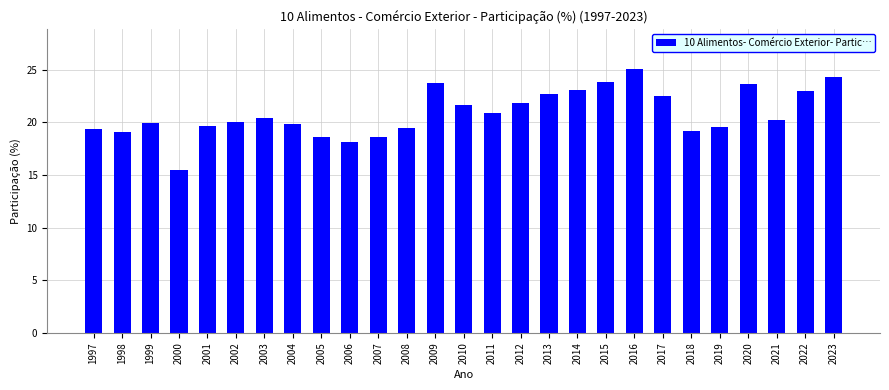

What is the change in value from 2004 to 2015?

+4.0